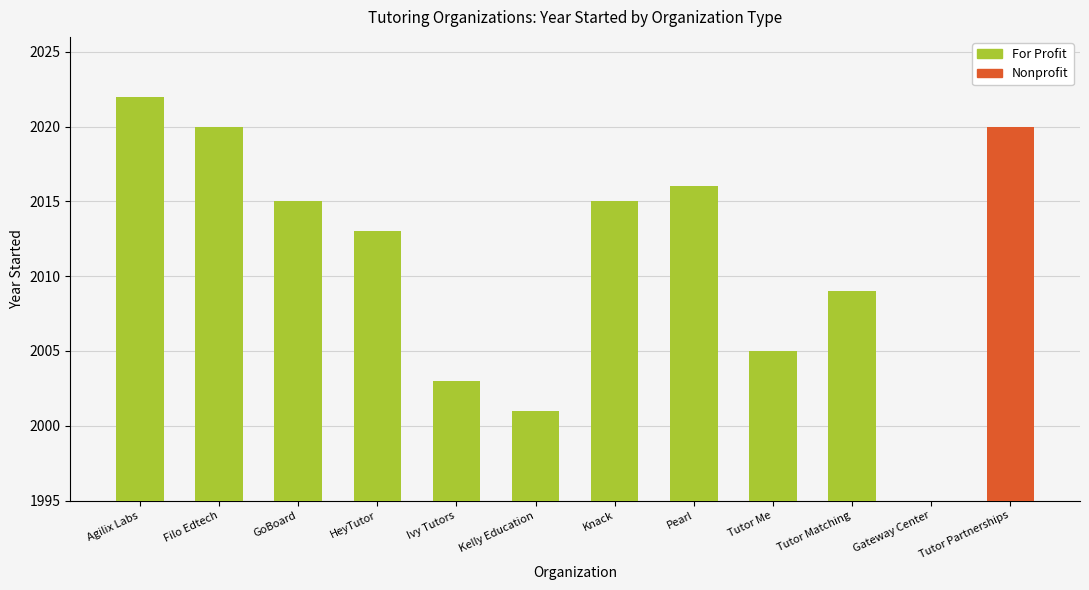

What is the highest value of the For Profit series?

2022